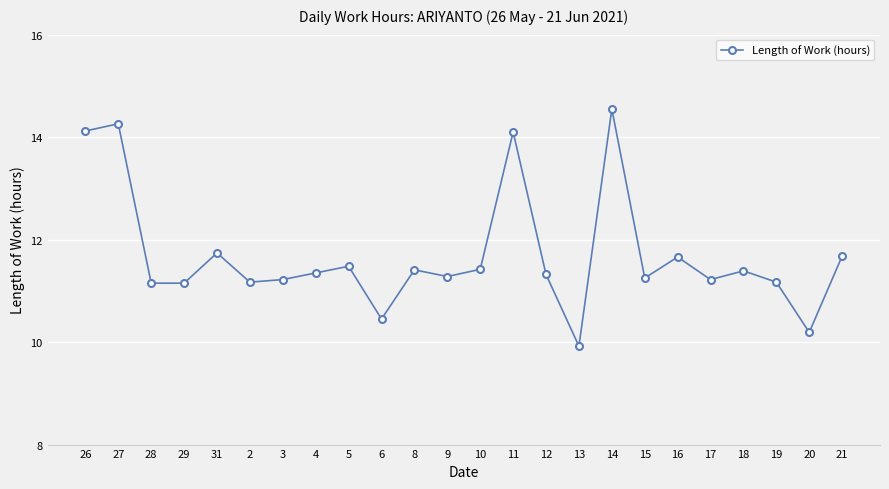

The value at 21 is 11.7. True or false?

True